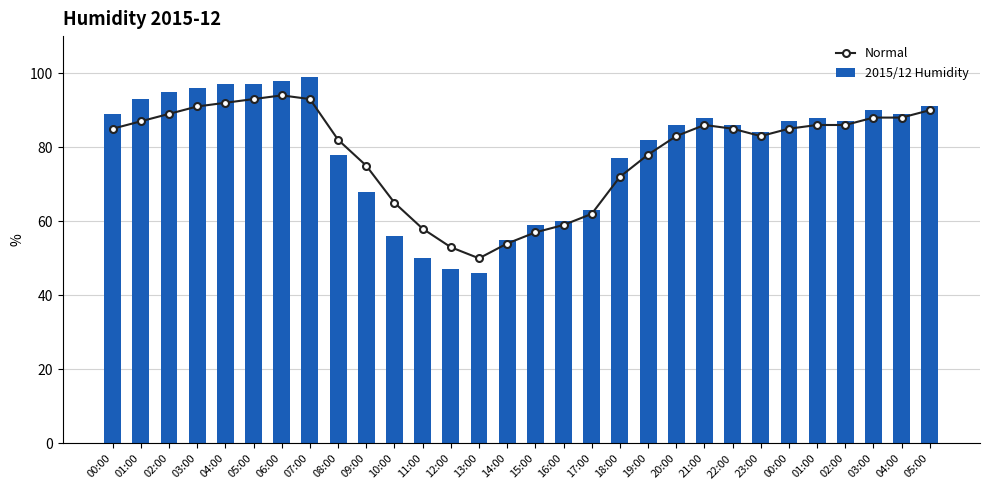

The 2015/12 Humidity series shows 55 at 19:00. True or false?

False